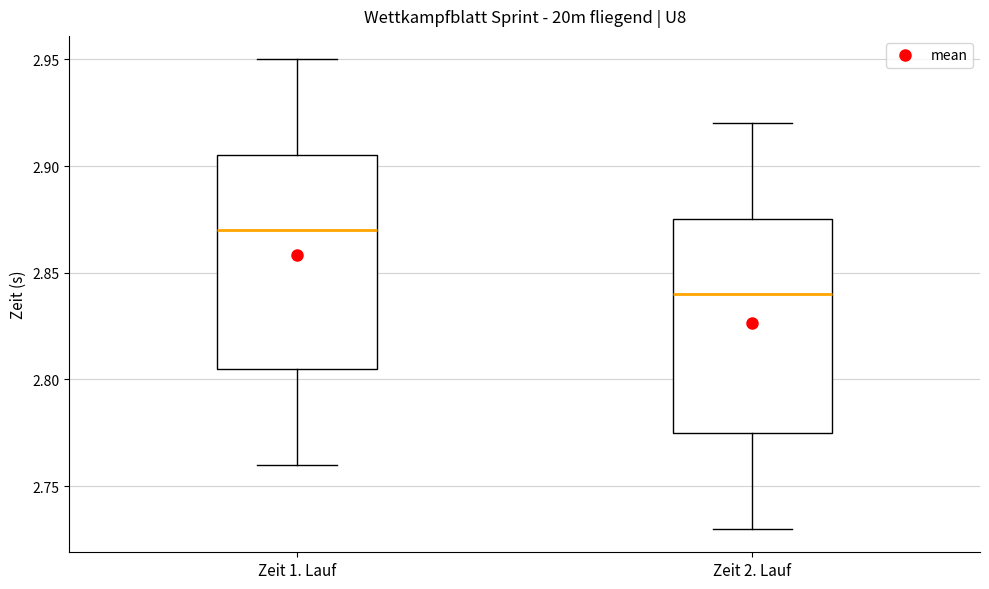

Reading left to right, read every box against the y-axis: the position of its median line, the range the box covers, and the ends of its whiskers. The values are not printed on the chart, so give them approximately, as read against the axis.

Zeit 1. Lauf: median 2.870, box 2.805 to 2.905, whiskers 2.760 to 2.950
Zeit 2. Lauf: median 2.840, box 2.775 to 2.875, whiskers 2.730 to 2.920